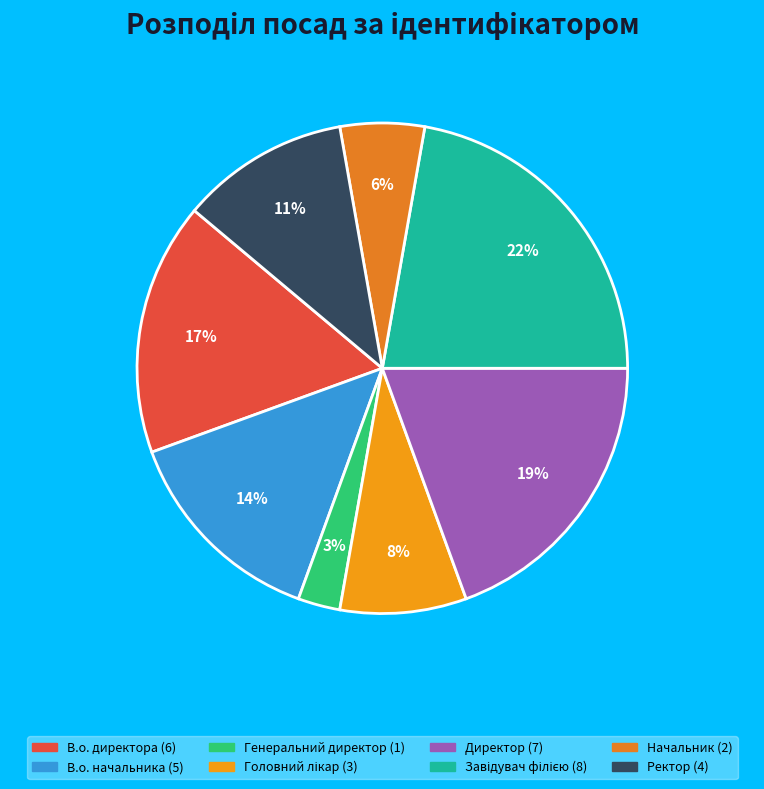

True or false: Директор accounts for 7% of the total.

False